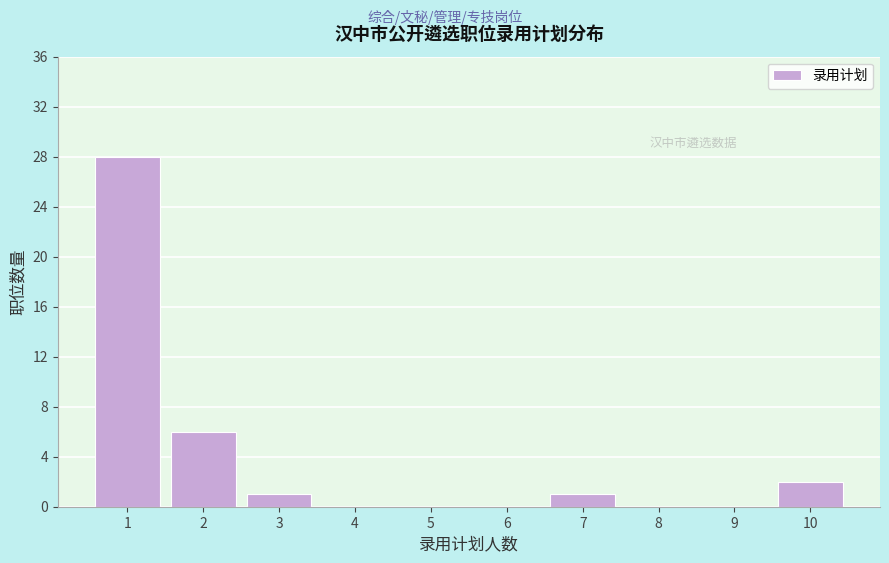

Reading left to right, list every bar in this chart as the range it spans on the x-axis followed by its height. The values are not printed on the chart, so give them approximately, as read against the axis.

0.5 to 1.5: 28
1.5 to 2.5: 6
2.5 to 3.5: 1
3.5 to 4.5: 0
4.5 to 5.5: 0
5.5 to 6.5: 0
6.5 to 7.5: 1
7.5 to 8.5: 0
8.5 to 9.5: 0
9.5 to 10.5: 2